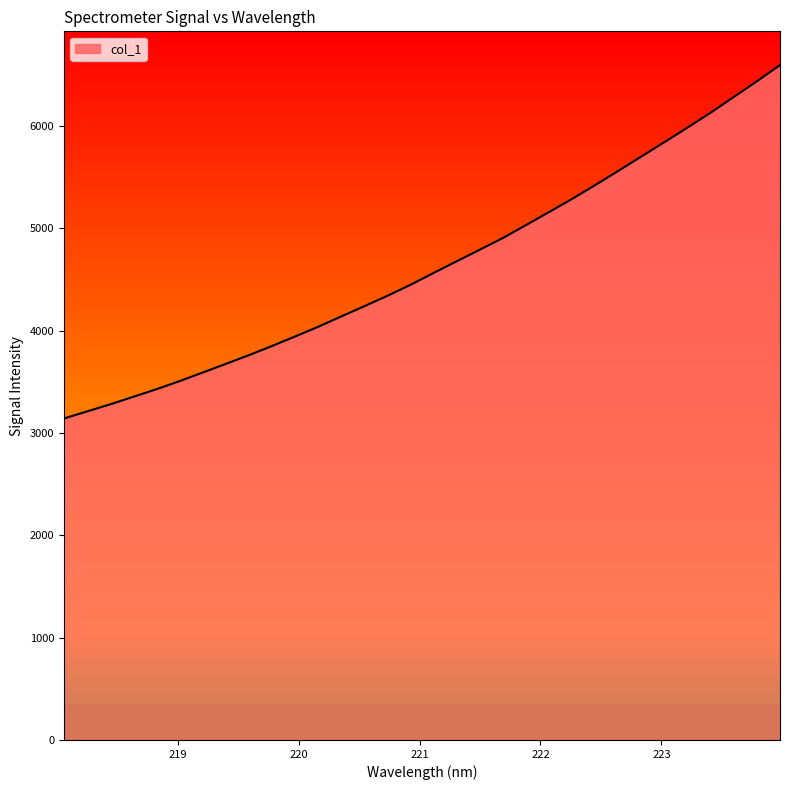

What is the smallest value displayed?

3142.2